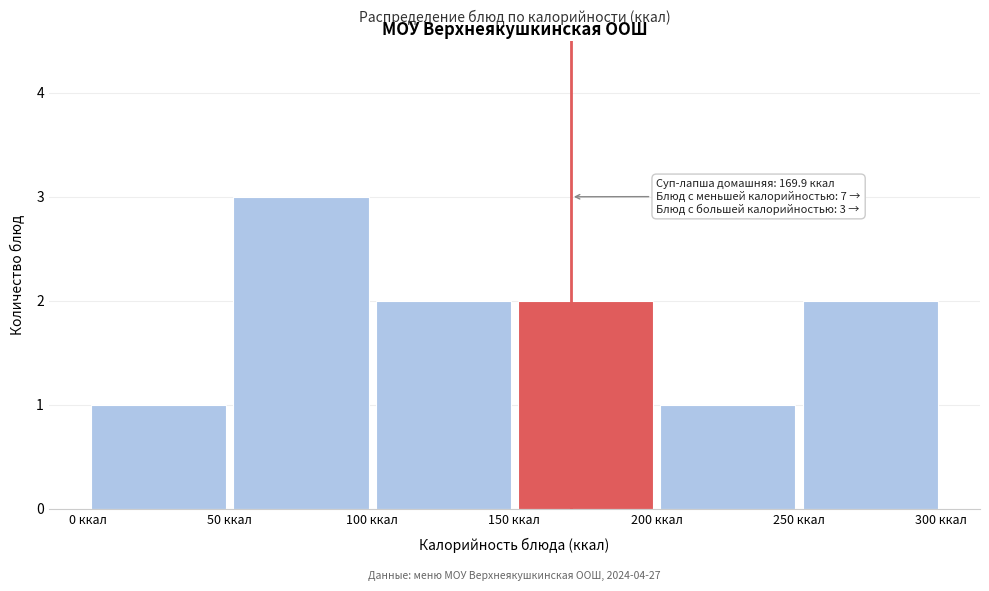

Which range on the x-axis has the tallest bar?

50 to 100